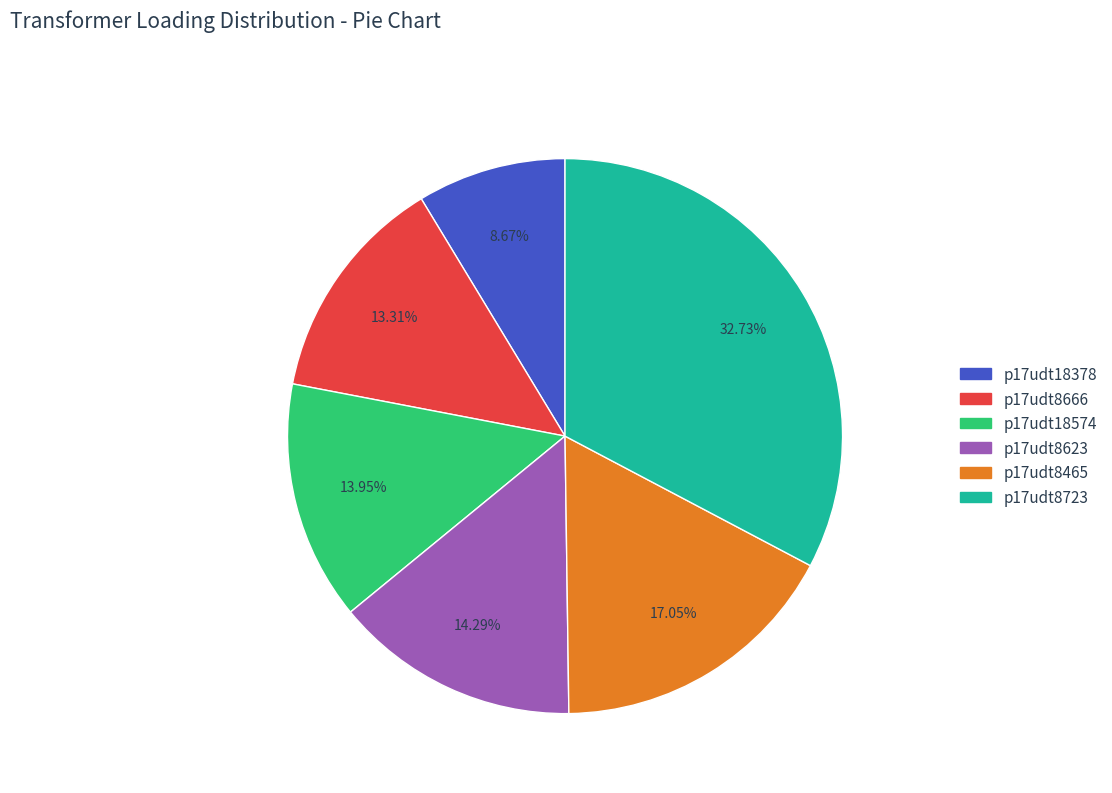

What is the total percentage of p17udt8723 and p17udt18574?

46.7%